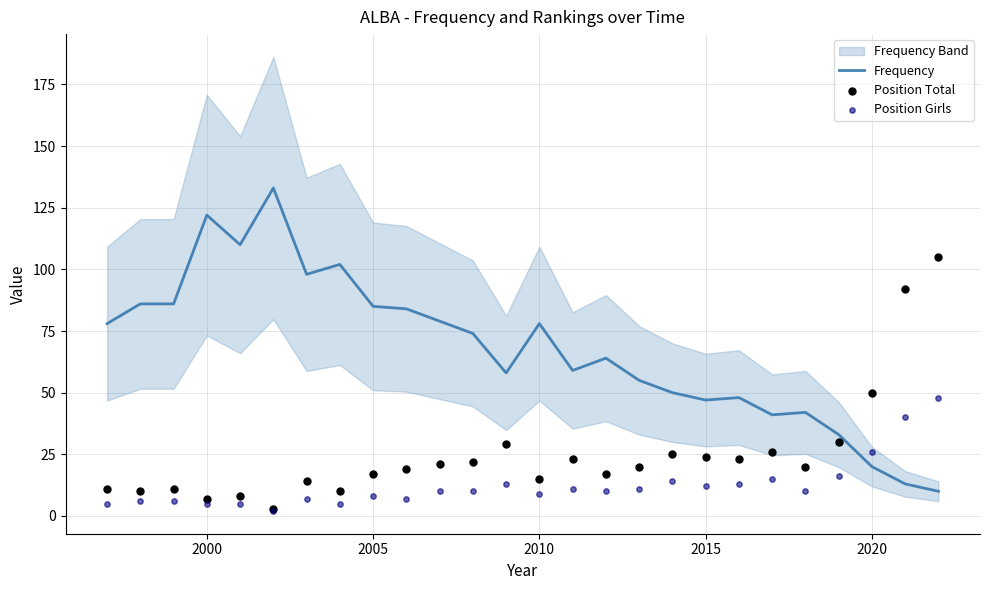

The value of Frequency at 2015 is 70. True or false?

False